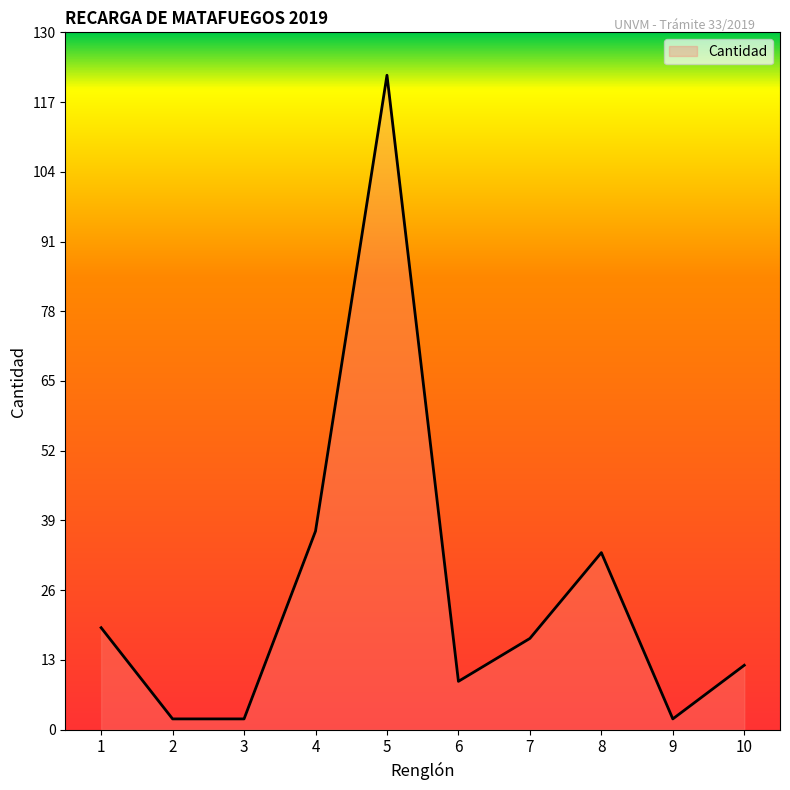

What is the average value?

26